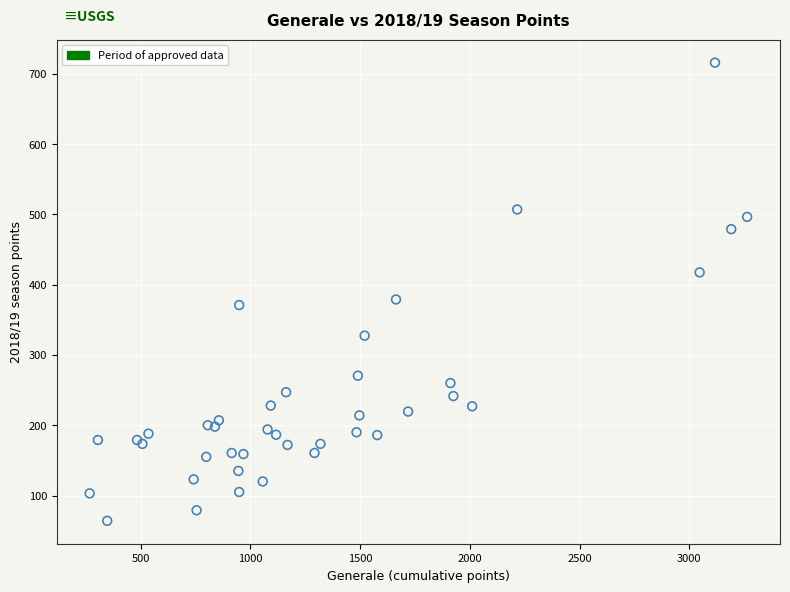

What Y value in the scatter plot is closest to 390?

379.0